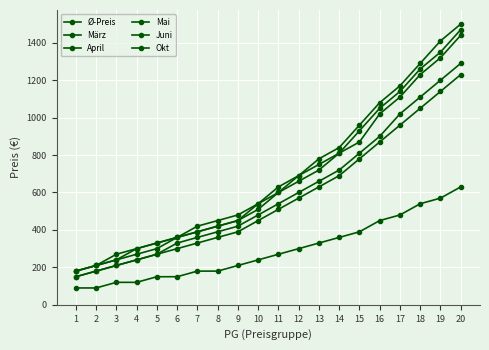

What is the greatest value displayed?

1500